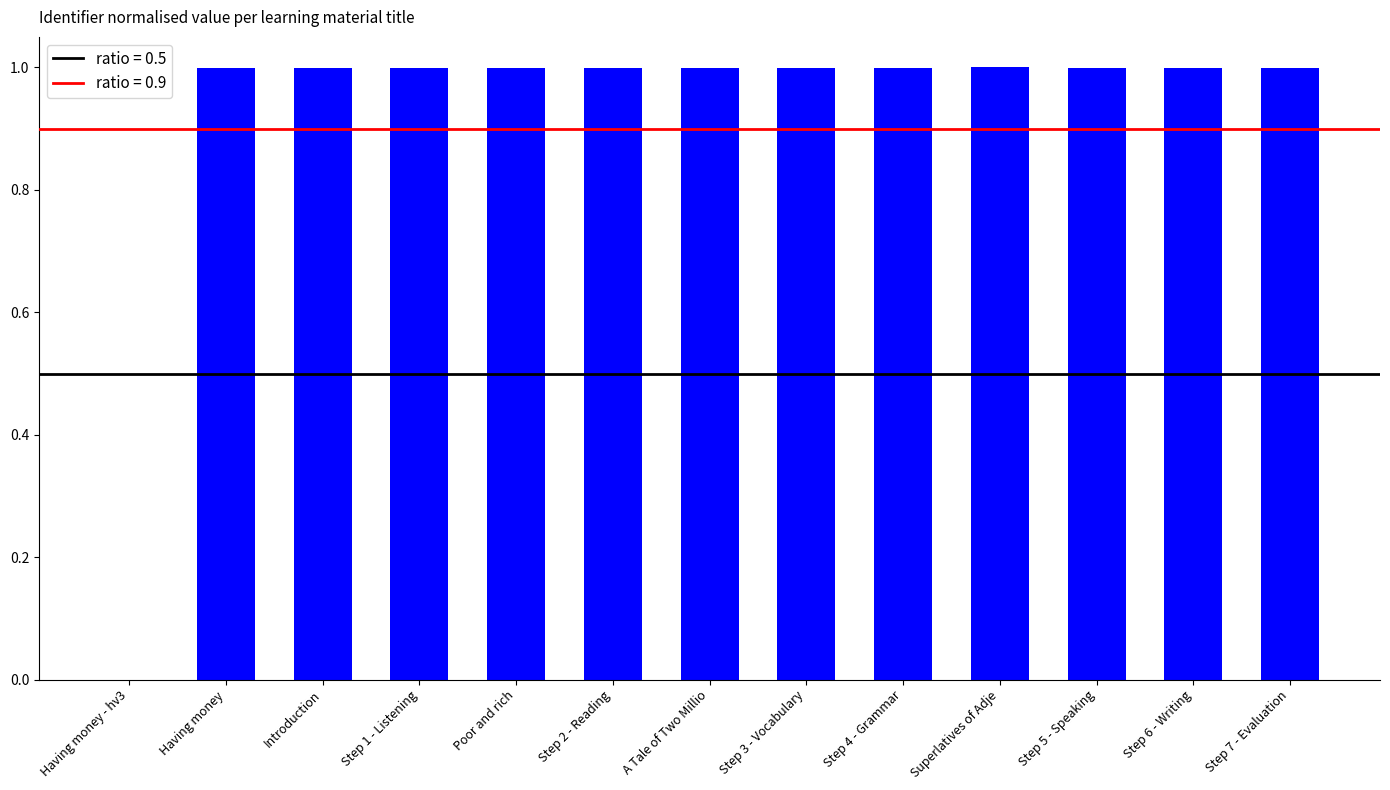

True or false: the data shows 0.4 at A Tale of Two Millio.

False